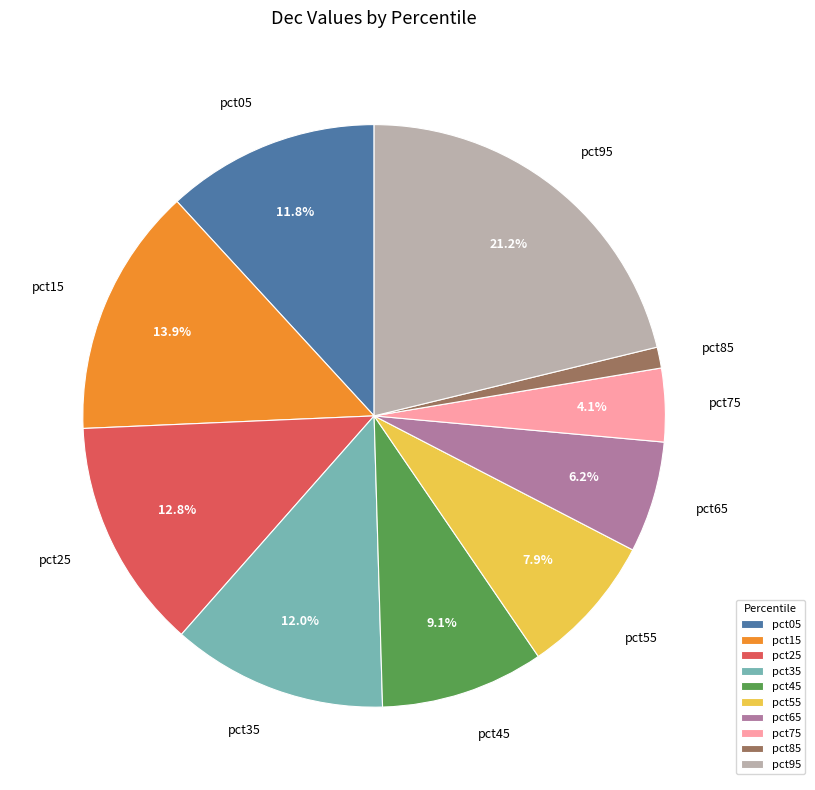

Which slice is the smallest?

pct85